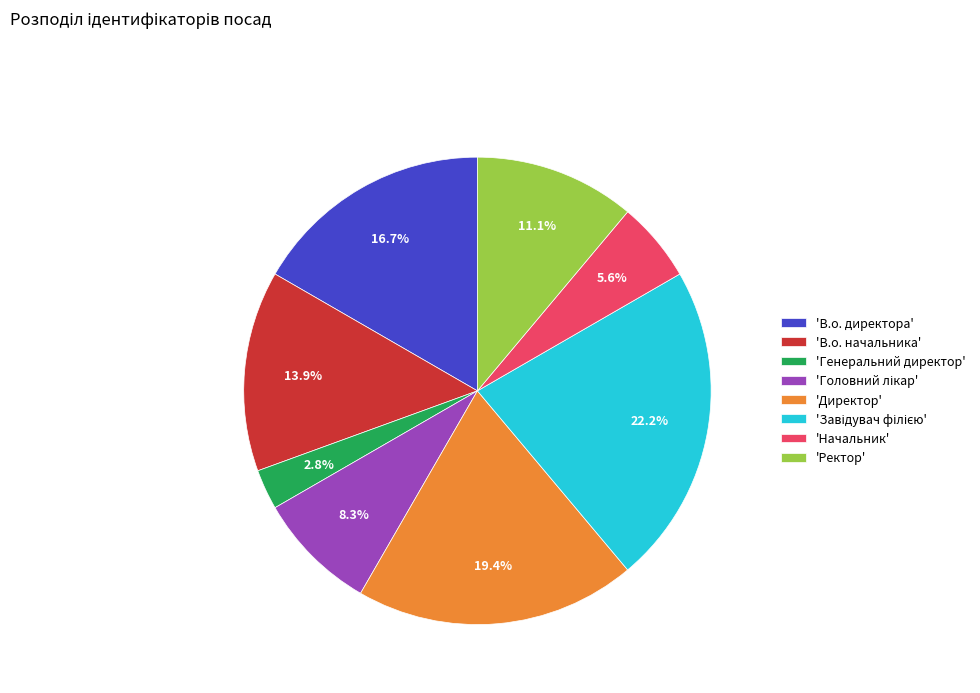

Between 'Ректор' and 'Начальник', which is larger?

'Ректор'